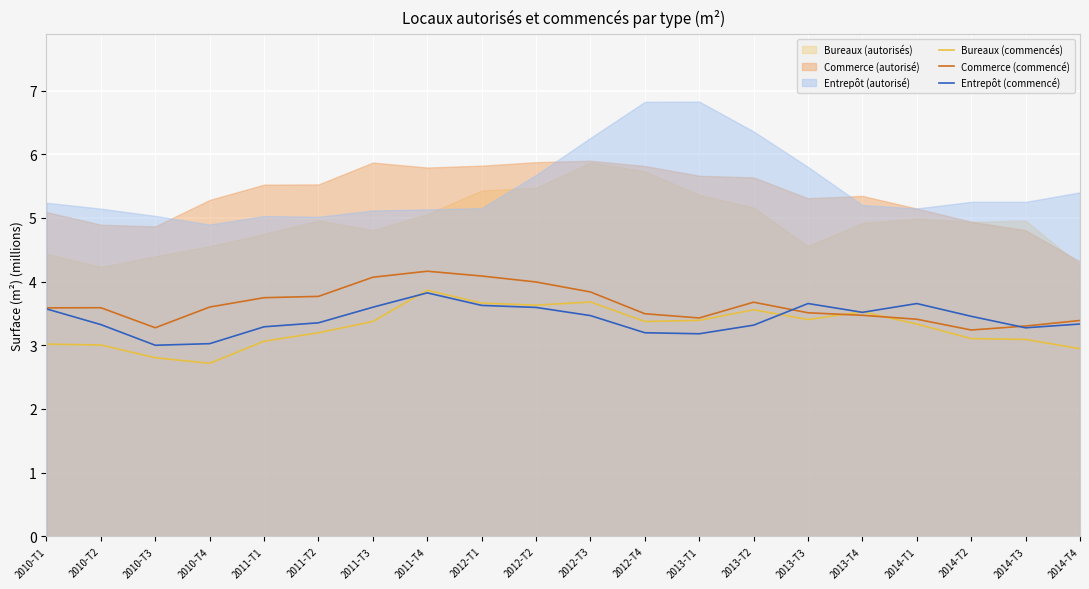

In Commerce (commencé), how many points are lower than both neighbors (excluding endpoints)?

3